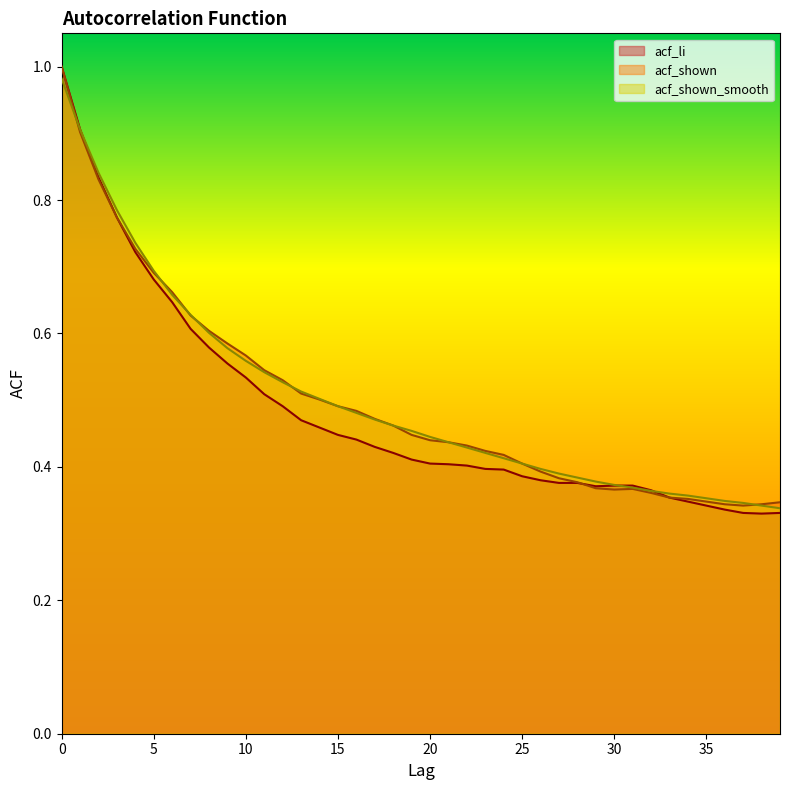

Is the value of acf_li at 35 greater than the value of acf_shown_smooth at 9?

No